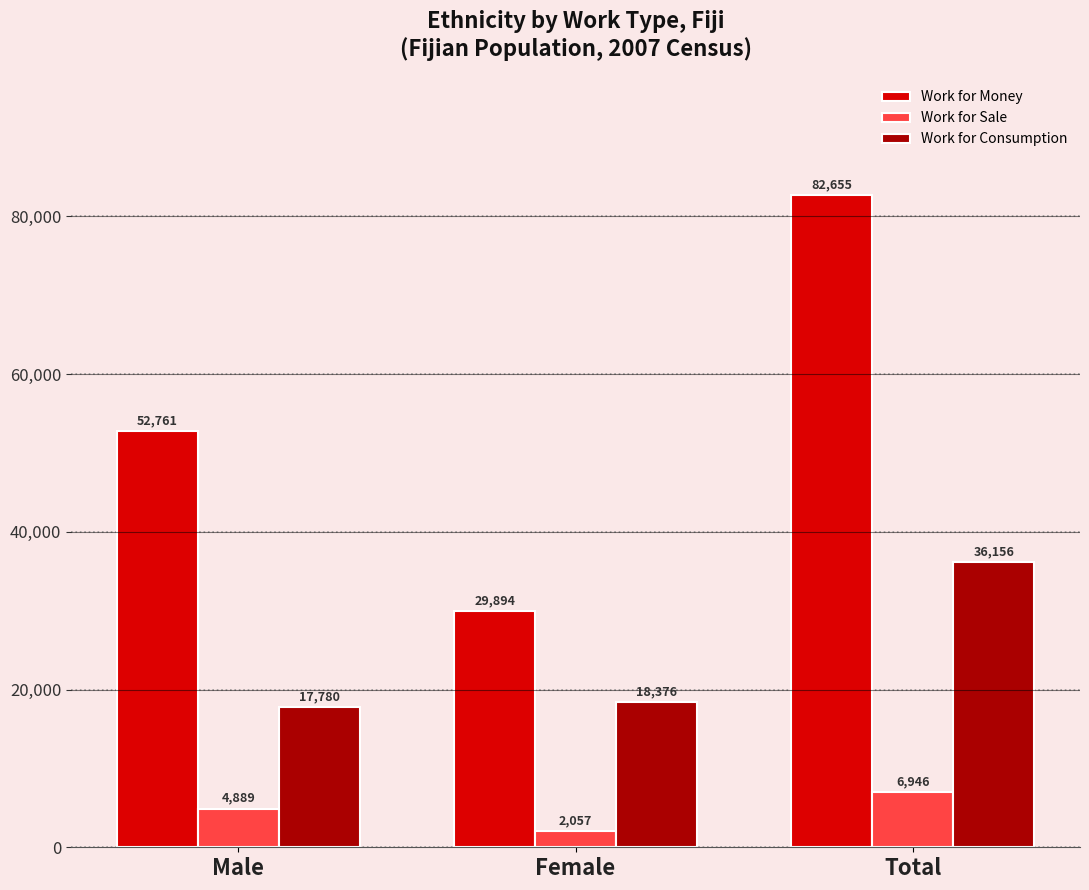

Reading left to right, extract all data points from this chart.

Work for Money: 52761	29894	82655
Work for Sale: 4889	2057	6946
Work for Consumption: 17780	18376	36156